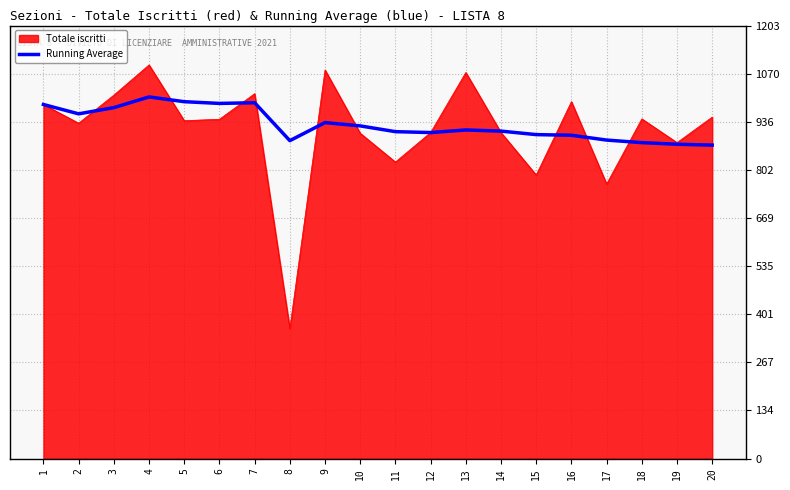

The value of Totale iscritti at 12 is 906.0. True or false?

True